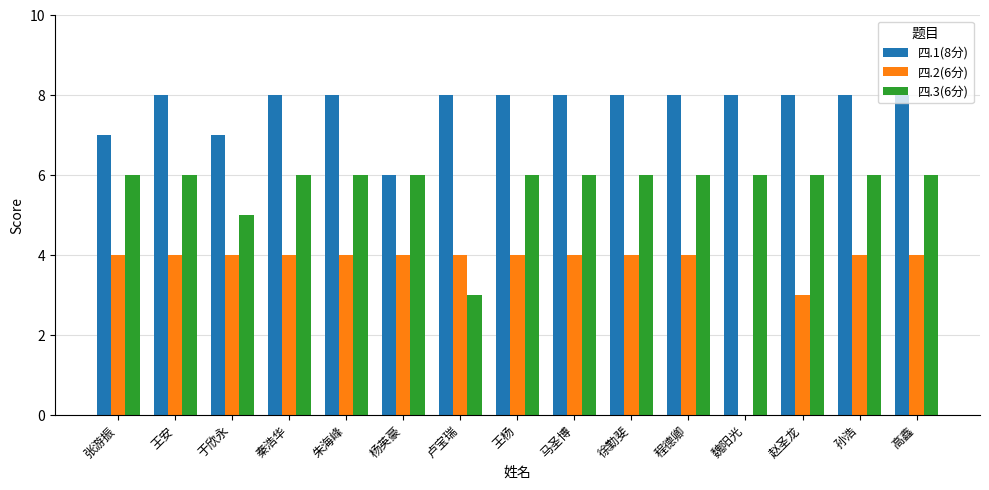

Which series changed the most between 张游振 and 马圣博?

四.1(8分)